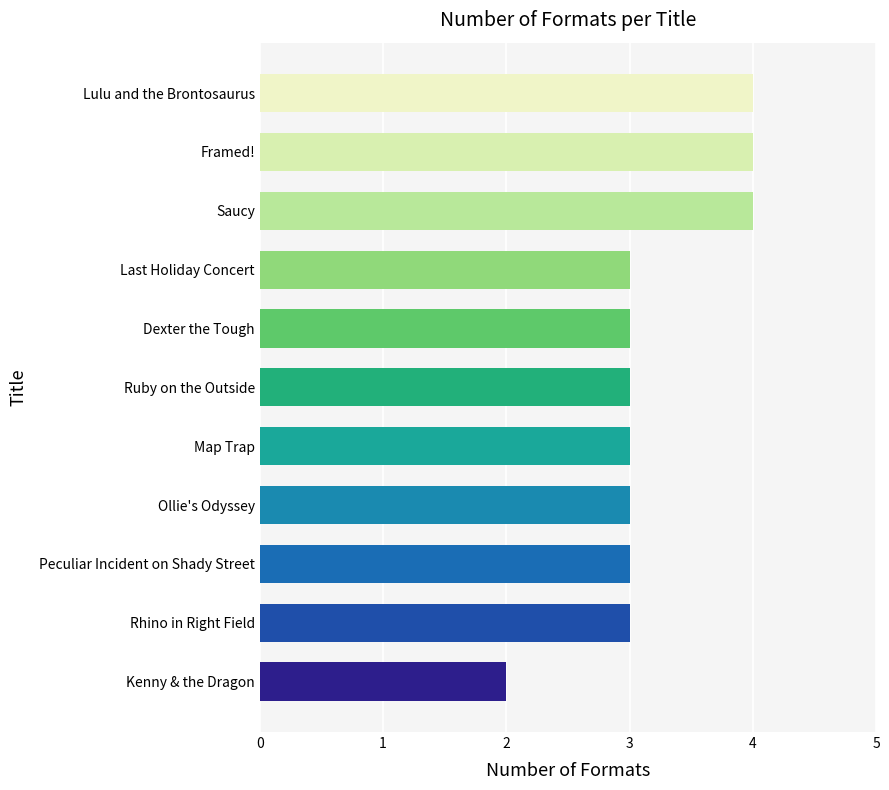

The chart shows a value of 4 at Lulu and the Brontosaurus. True or false?

True